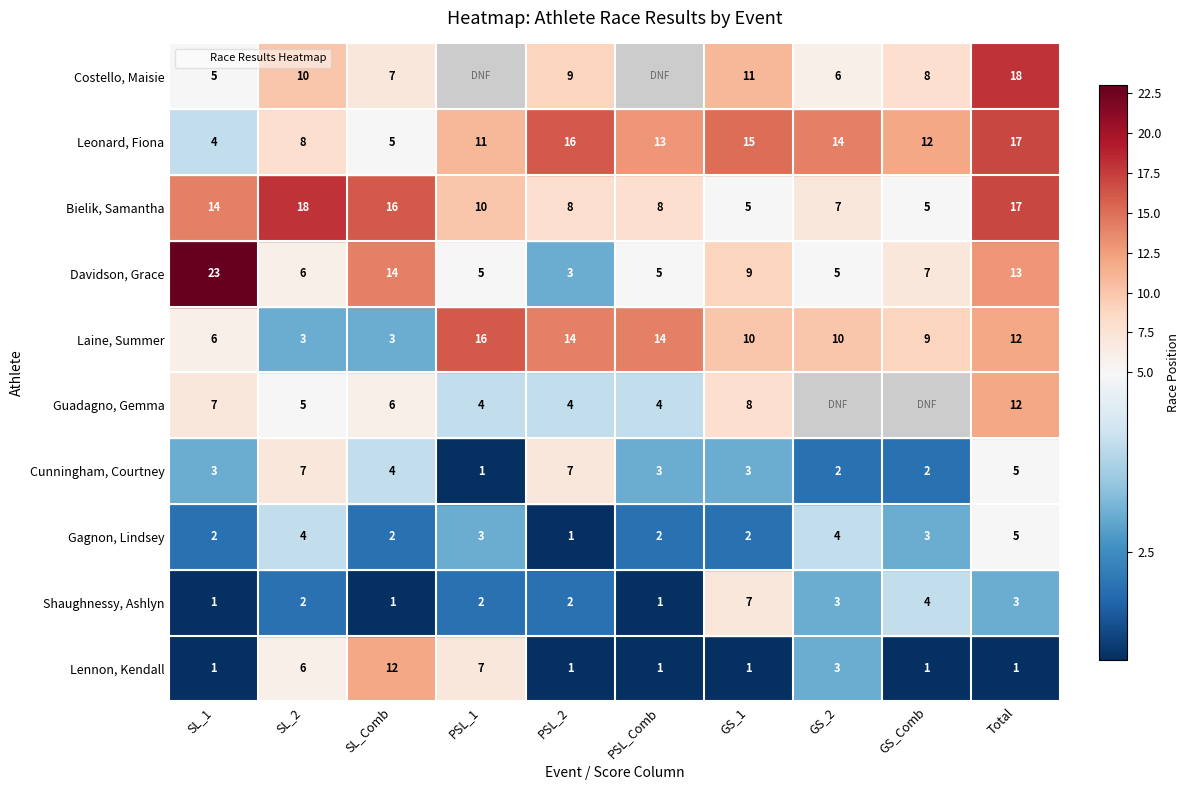

What is the highest value of the Cunningham, Courtney series?

7